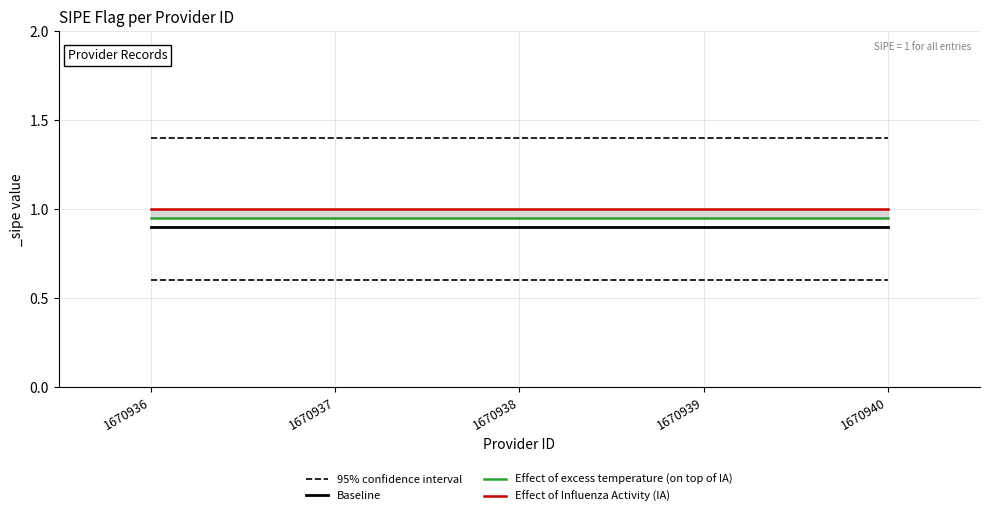

True or false: 95% confidence interval and Baseline intersect in this chart.

False